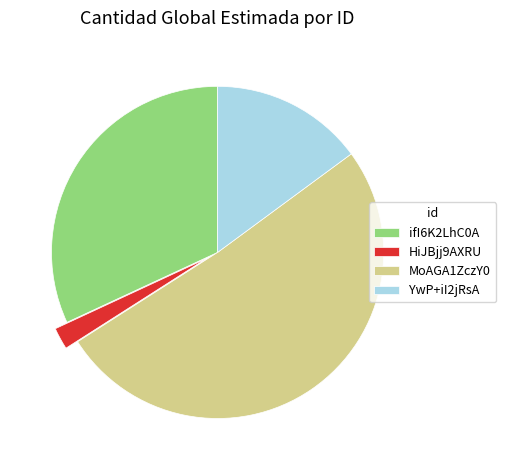

Is there a majority slice in this chart?

Yes